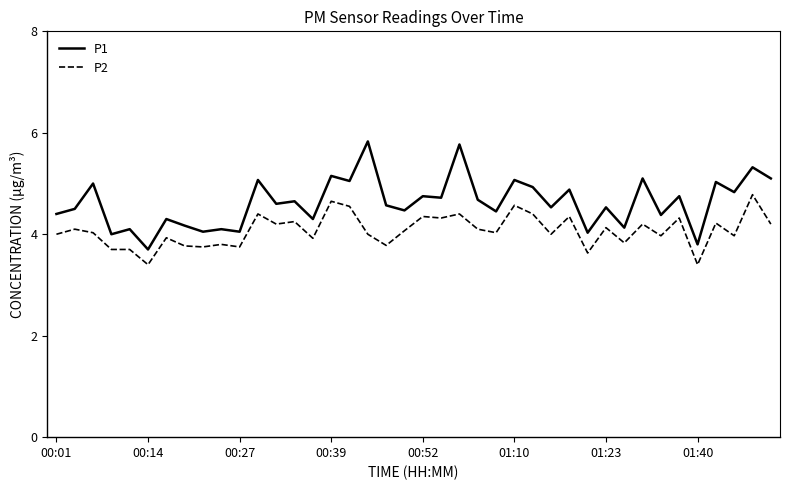

What is the difference between the maximum and minimum values in the P1 series?

2.1